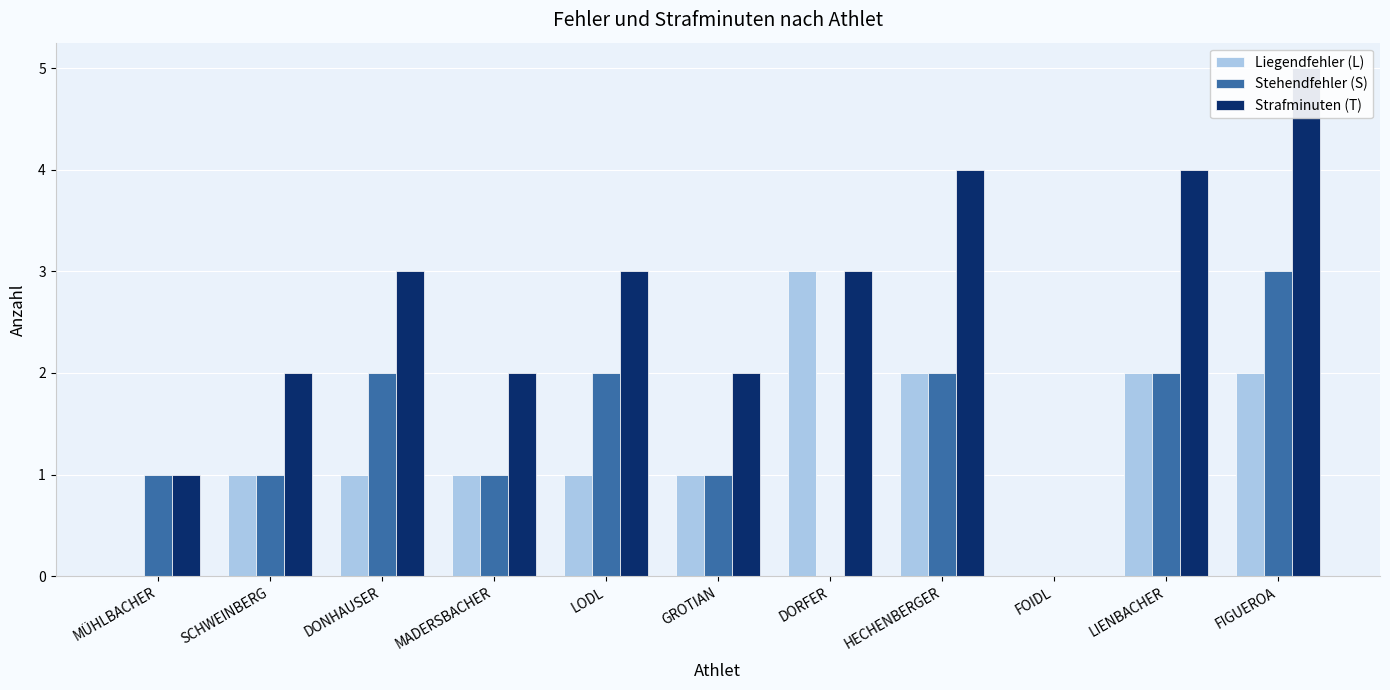

What is the sum of the Liegendfehler (L) values at MADERSBACHER and FIGUEROA?

3